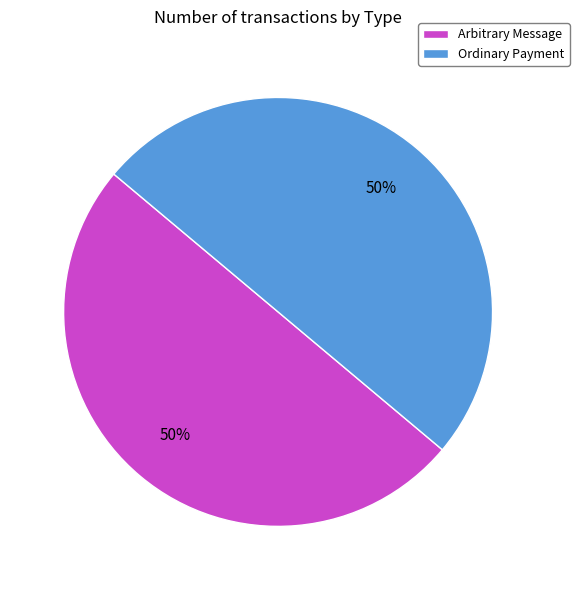

Do Arbitrary Message and Ordinary Payment together represent more than half of the pie?

Yes